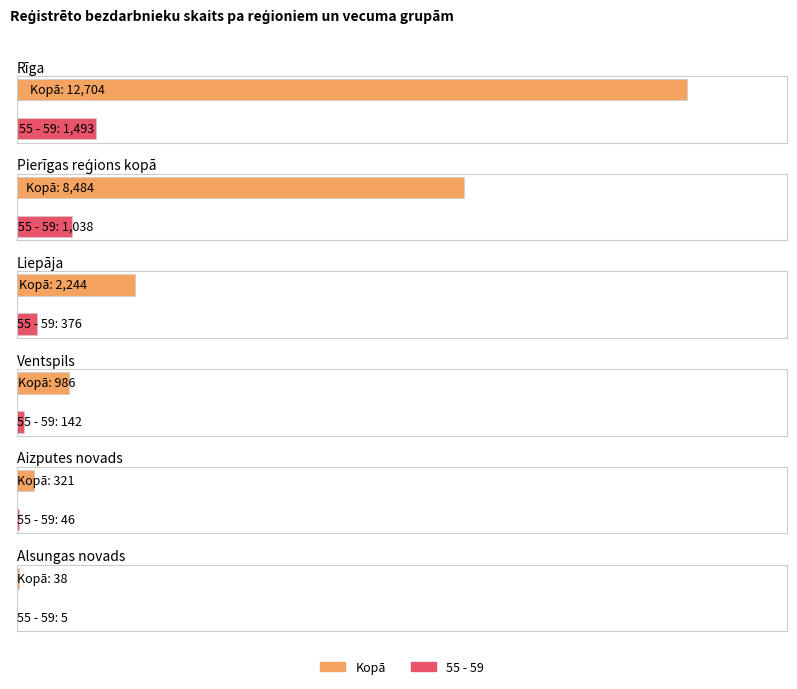

Are the bars horizontal?

Yes